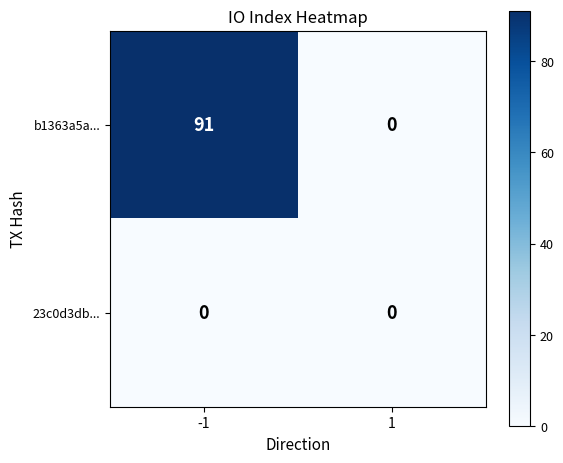

Reading right to left, extract all data points from this chart.

b1363a5a...: 1=0	-1=91
23c0d3db...: 1=0	-1=0